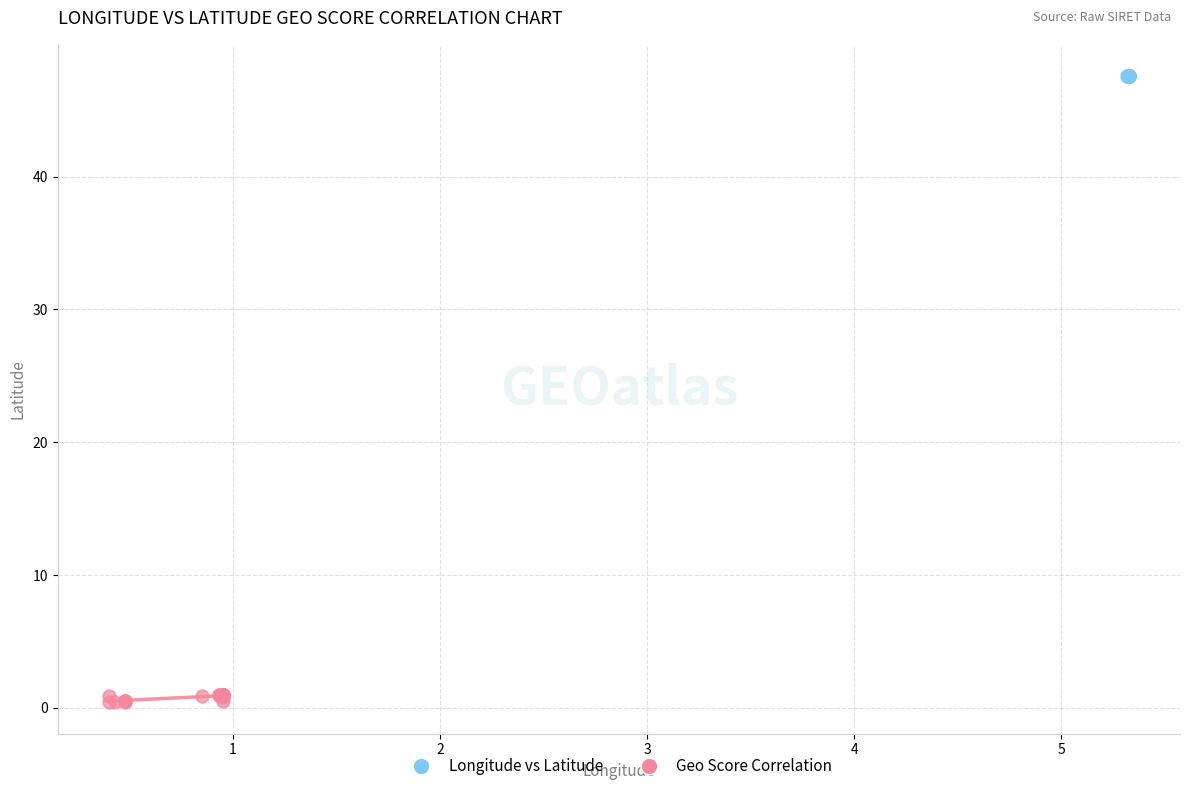

What are all the series names shown in the legend?

Longitude vs Latitude, Geo Score Correlation